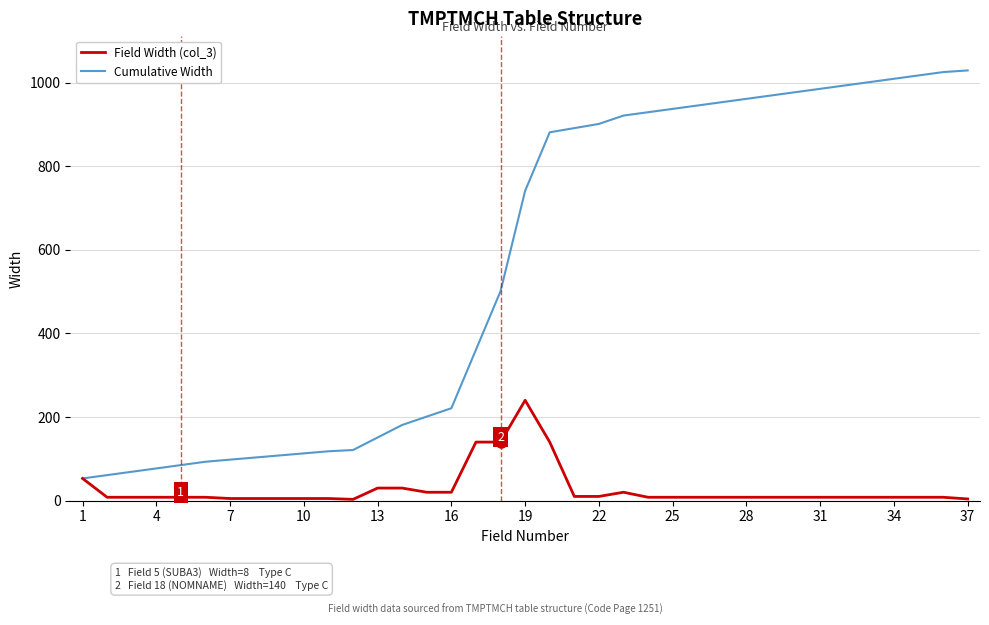

Rank the series by their maximum value, from highest to lowest.

Cumulative Width, Field Width (col_3)